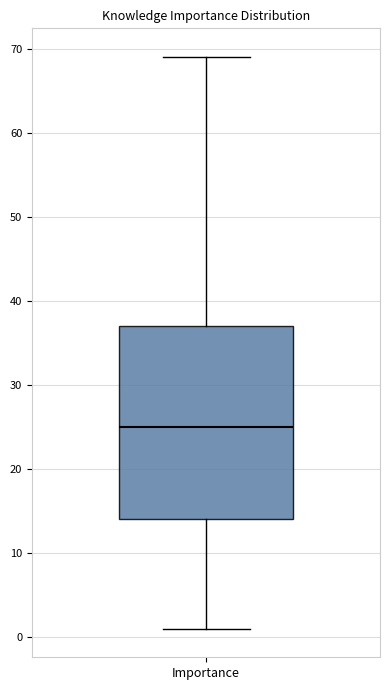

Transcribe this box plot: give where the median line is, the range the box spans, and where the two whiskers end, as read against the y-axis. The values are not printed on the chart, so give them approximately, as read against the axis.

median 25, box 14 to 37, whiskers 1 to 69